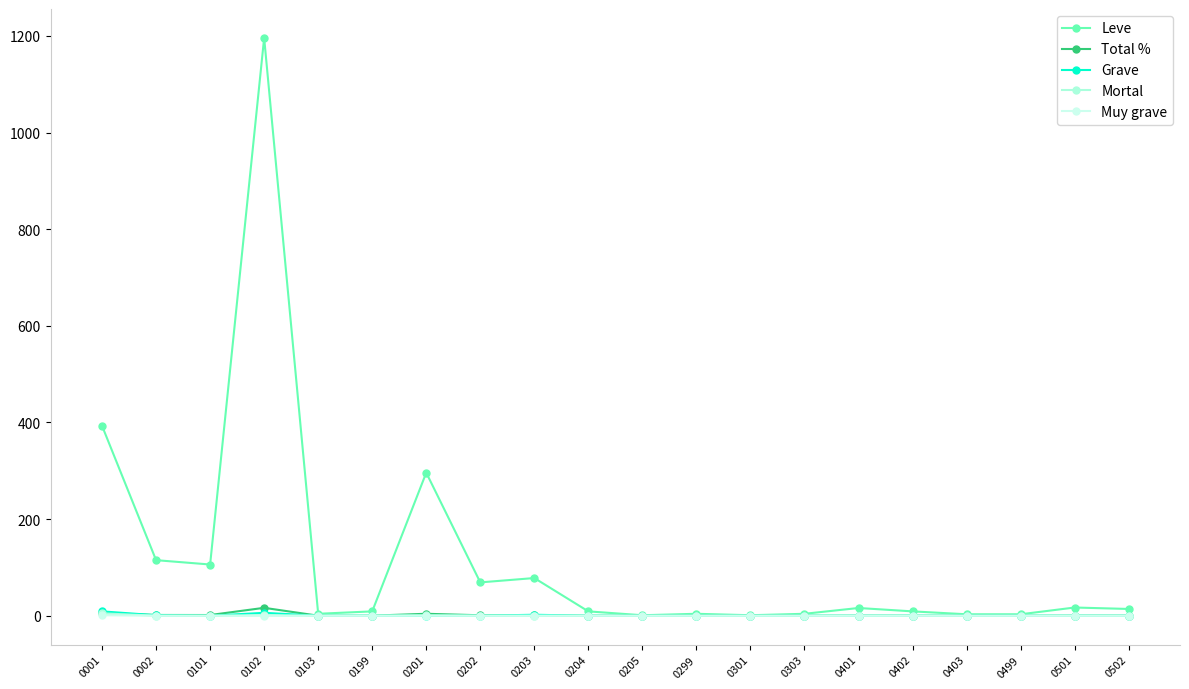

Reading left to right, what are all the values shown in this chart?

Leve: 393.0	115.0	106.0	1196.0	4.0	9.0	296.0	69.0	78.0	9.0	1.0	4.0	1.0	4.0	16.0	9.0	3.0	3.0	17.0	14.0
Total %: 5.5	1.6	1.4	16.4	0.1	0.1	4.0	0.9	1.1	0.1	0.0	0.1	0.0	0.1	0.2	0.1	0.0	0.0	0.2	0.2
Grave: 9.0	1.0	0.0	6.0	0.0	0.0	0.0	0.0	2.0	0.0	0.0	0.0	0.0	0.0	0.0	0.0	0.0	0.0	0.0	0.0
Mortal: 5.0	0.0	0.0	1.0	0.0	0.0	1.0	0.0	0.0	0.0	0.0	0.0	0.0	0.0	0.0	0.0	0.0	0.0	0.0	0.0
Muy grave: 1.0	0.0	0.0	0.0	0.0	0.0	0.0	0.0	0.0	0.0	0.0	0.0	0.0	0.0	0.0	0.0	0.0	0.0	0.0	0.0